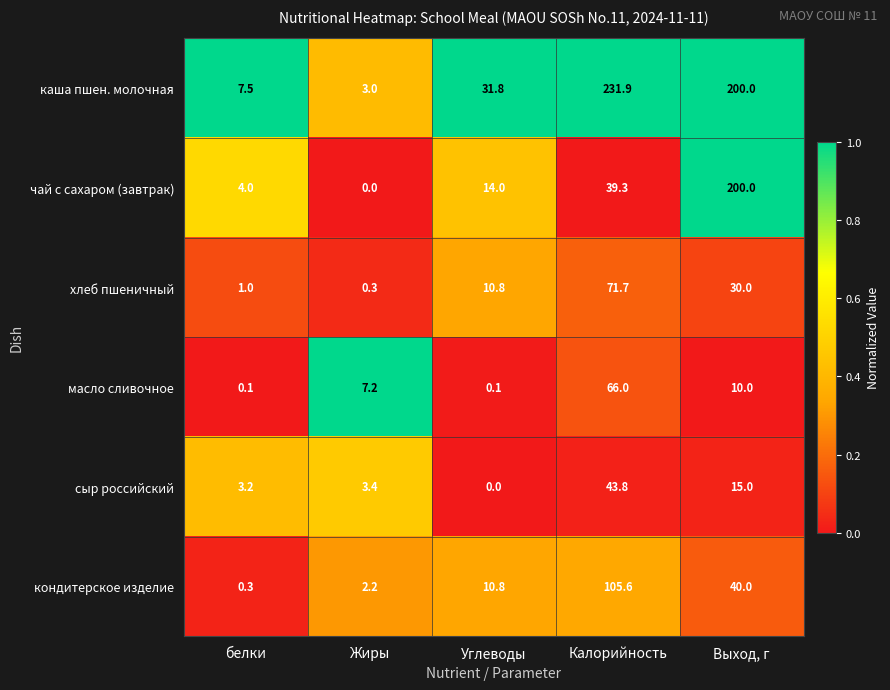

At which label is каша пшен. молочная closest to 117?

Выход, г